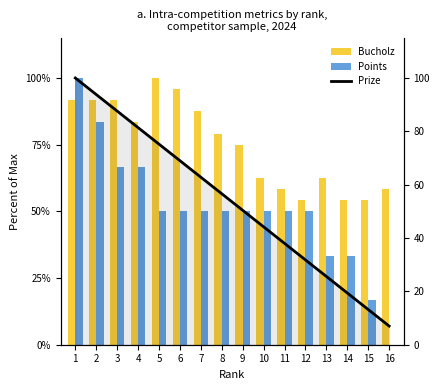

The Bucholz series shows 52.0 at 8. True or false?

False